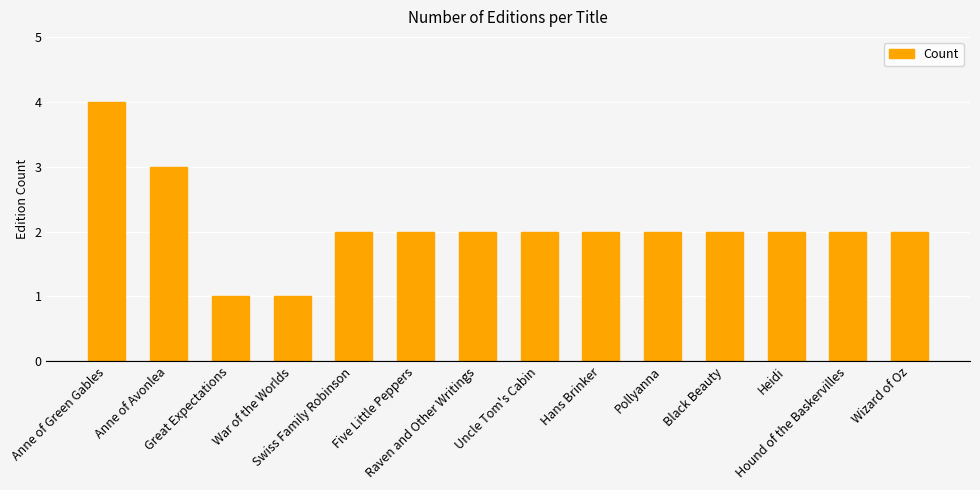

What is the value of the 6th bar from the left?

2